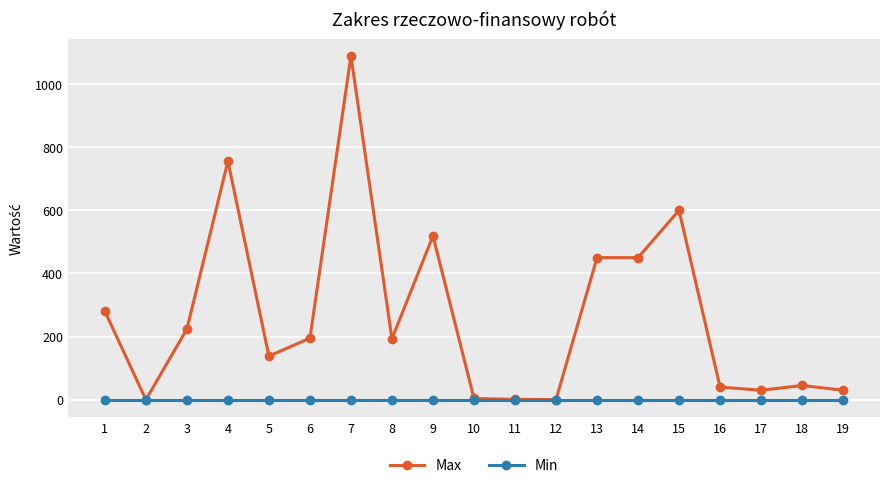

What is the sum of the Max values at 9 and 15?

1119.0